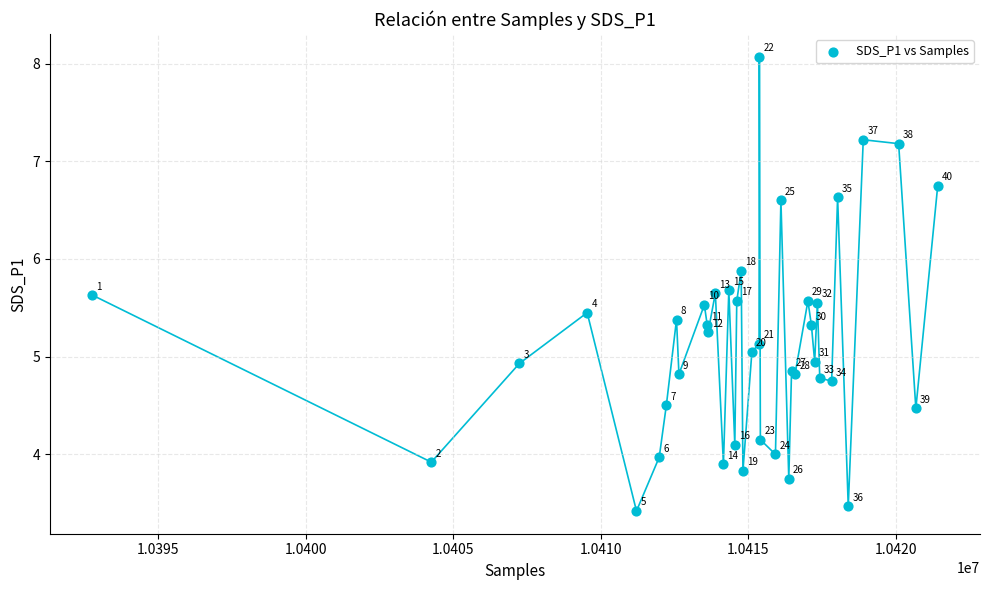

What Y value in the scatter plot is closest to 5?

5.0